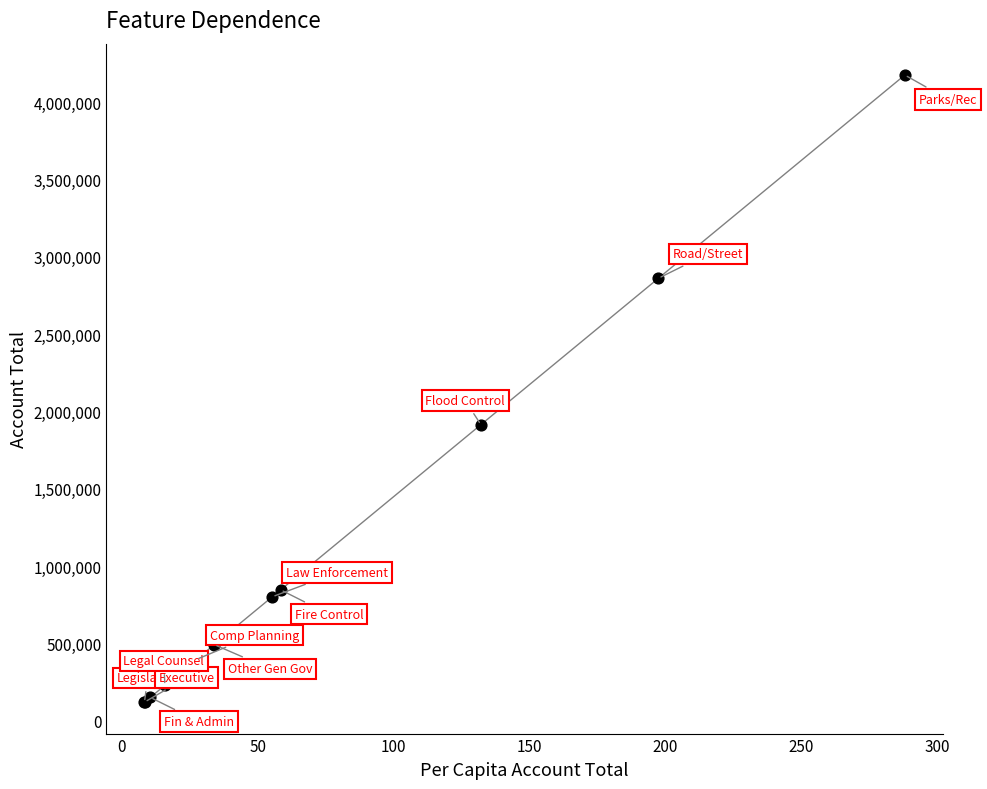

What Y value in the scatter plot is closest to 2148231?

1914934